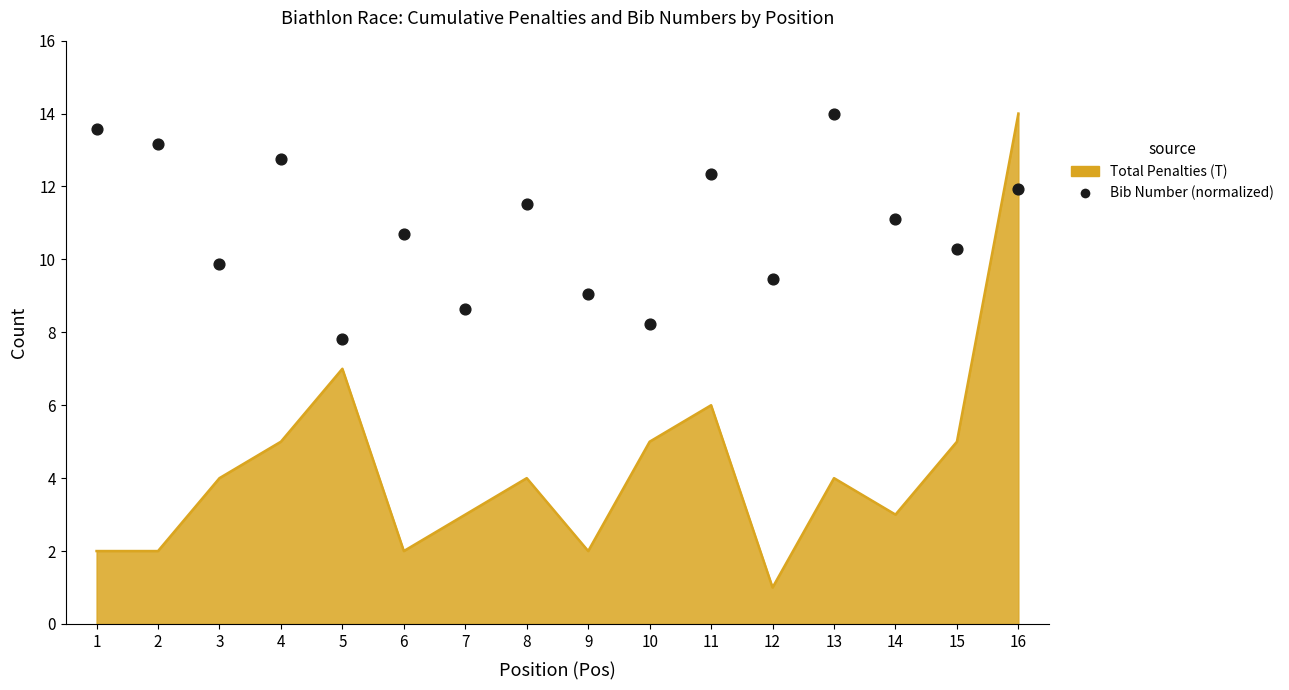

Approximately how many times larger is the value at 6 compared to 2?

0.8